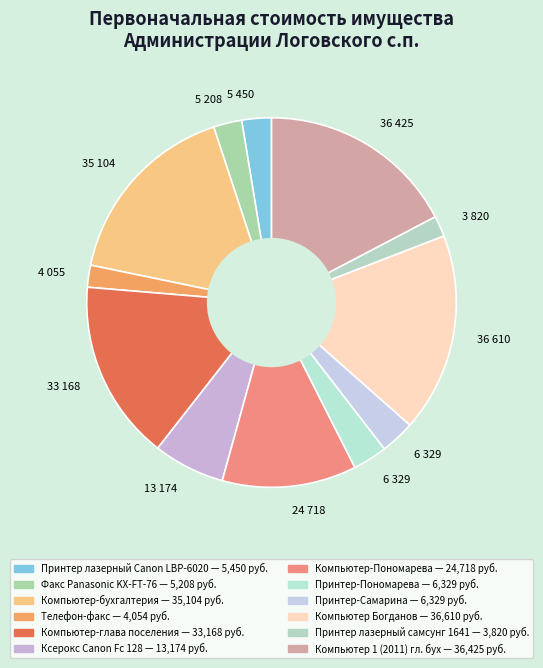

Count the number of slices in the pie.

12